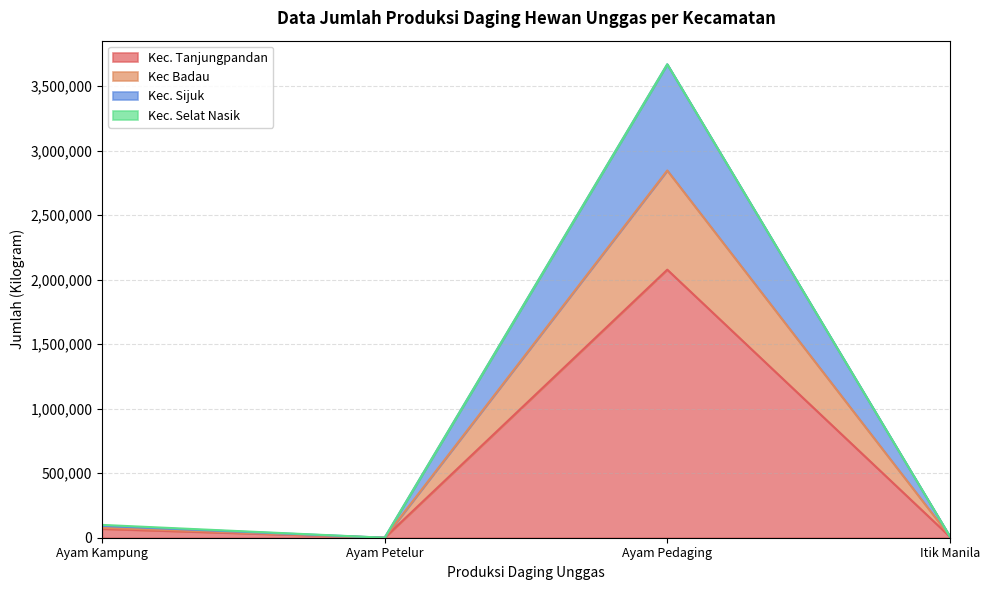

At which category is the sum across all series the highest?

Ayam Pedaging